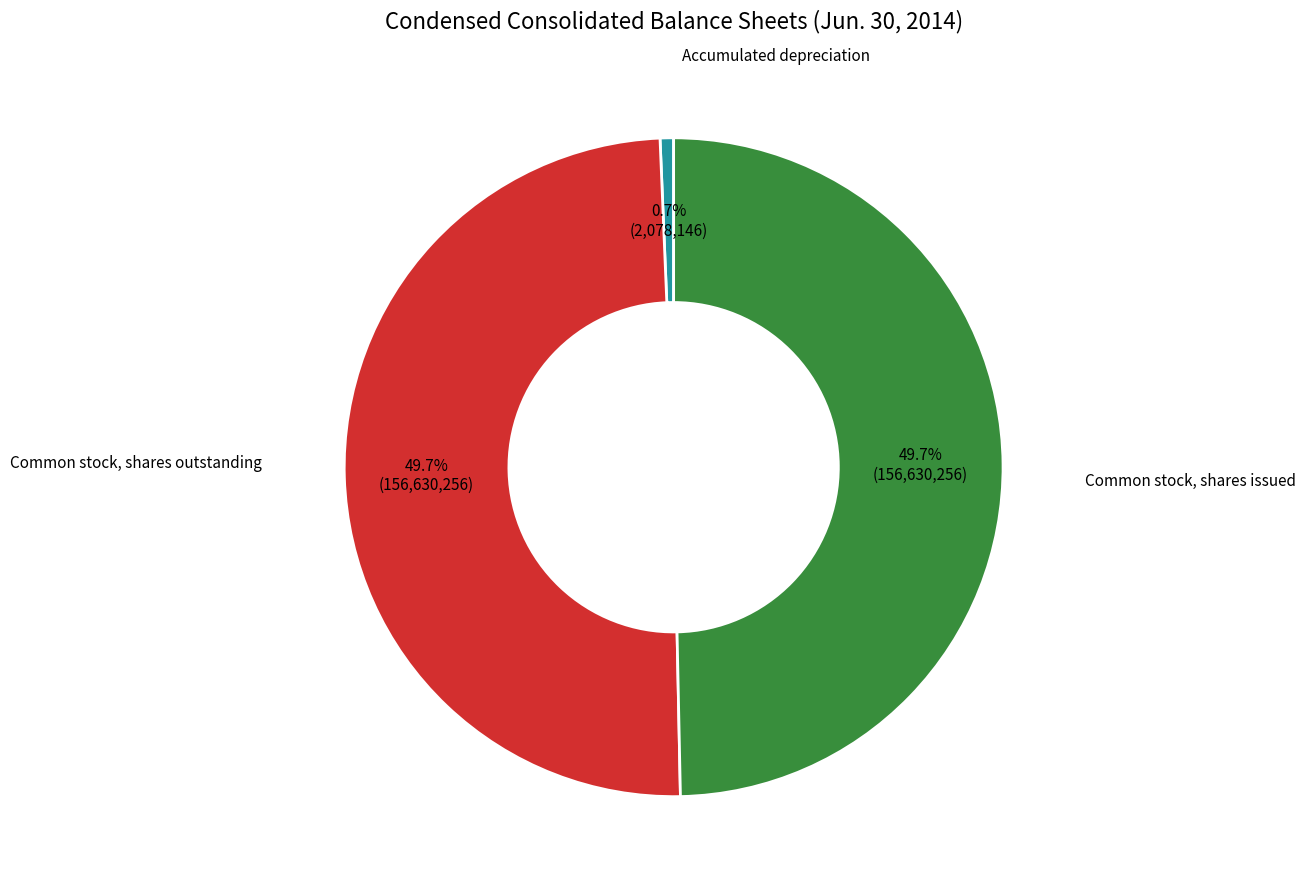

Rank the categories by value from highest to lowest.

Common stock, shares issued, Common stock, shares outstanding, Accumulated depreciation